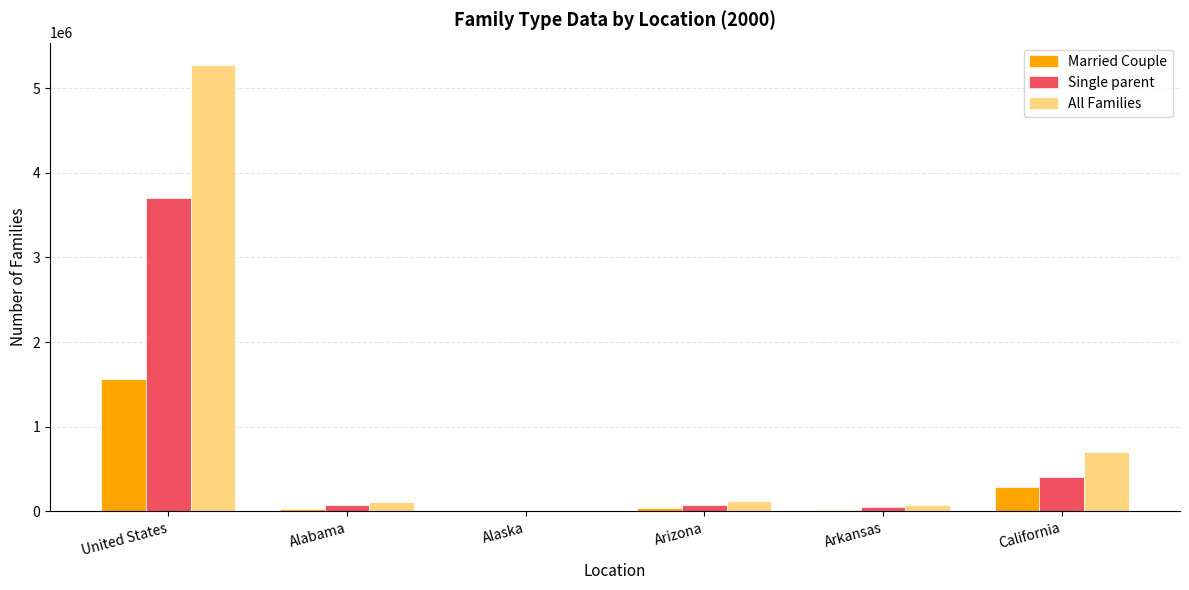

True or false: Married Couple has a value of 1566000 at United States.

True